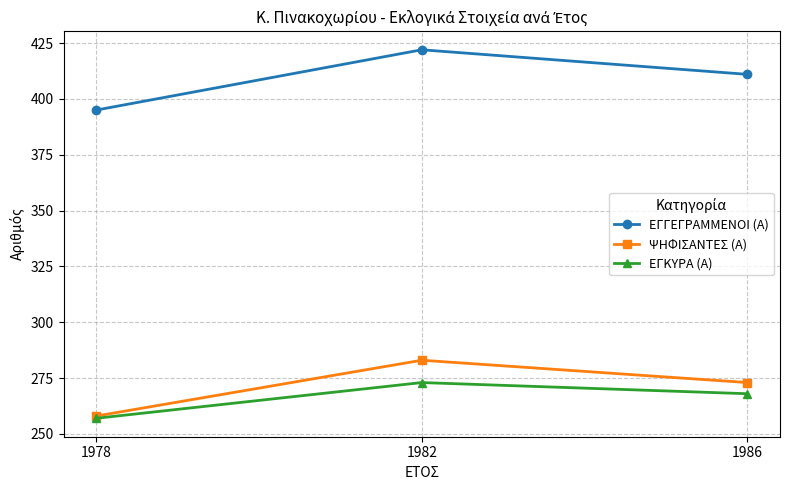

What is the value of the ΨΗΦΙΣΑΝΤΕΣ (Α) point at the 3rd from the left?

273